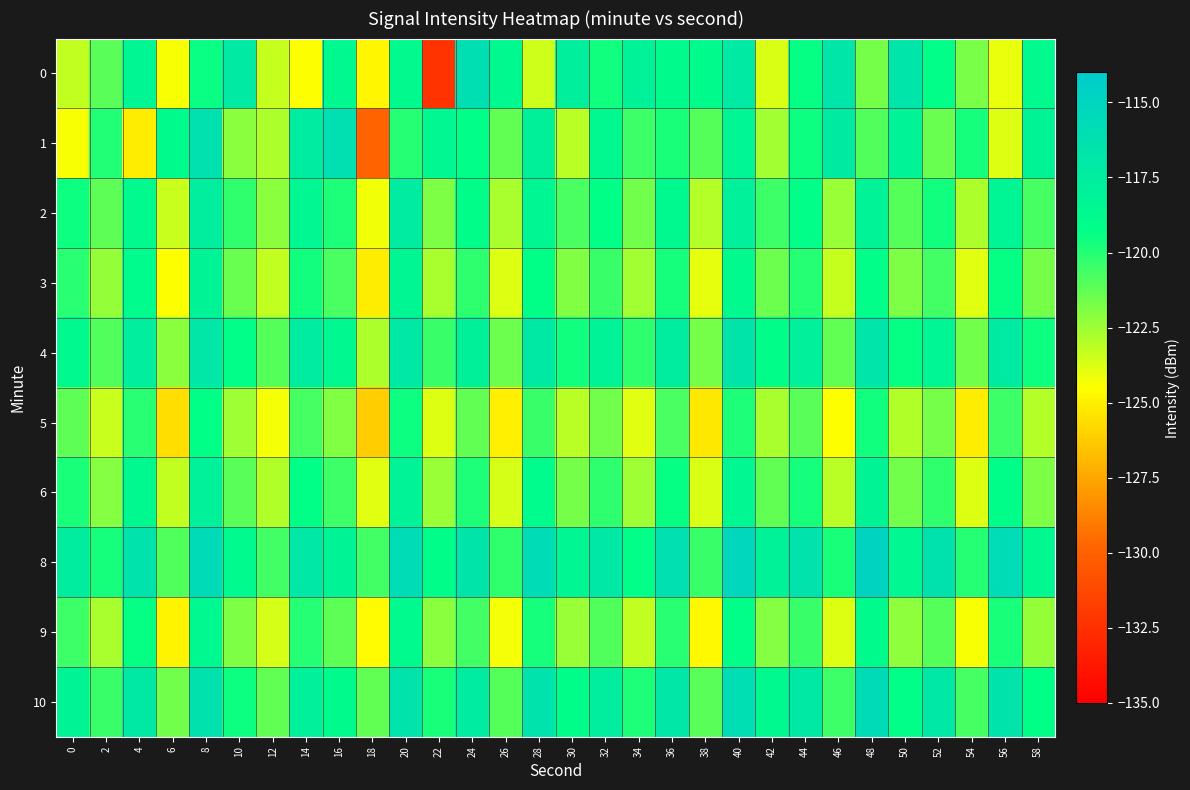

Reading left to right, transcribe all the data shown in this chart.

0: 0=-123.3	2=-121.1	4=-118.4	6=-124.4	8=-119.5	10=-117.1	12=-123.3	14=-124.5	16=-118.7	18=-124.8	20=-118.8	22=-132.3	24=-116.0	26=-118.7	28=-123.5	30=-117.6	32=-119.6	34=-118.0	36=-118.9	38=-118.9	40=-117.1	42=-123.7	44=-119.3	46=-116.8	48=-121.7	50=-116.7	52=-119.2	54=-121.8	56=-124.1	58=-118.8
1: 0=-124.4	2=-120.0	4=-125.1	6=-118.9	8=-116.2	10=-122.1	12=-122.8	14=-117.4	16=-116.1	18=-129.9	20=-120.0	22=-118.5	24=-119.2	26=-121.3	28=-117.8	30=-123.1	32=-118.7	34=-120.5	36=-119.8	38=-121.0	40=-118.3	42=-122.6	44=-119.5	46=-117.2	48=-120.9	50=-118.1	52=-121.4	54=-119.7	56=-123.8	58=-118.2
2: 0=-119.5	2=-121.2	4=-118.8	6=-123.4	8=-117.6	10=-120.3	12=-122.1	14=-118.5	16=-119.9	18=-124.2	20=-117.3	22=-121.8	24=-119.1	26=-122.7	28=-118.4	30=-120.8	32=-119.3	34=-121.6	36=-118.7	38=-123.0	40=-117.9	42=-120.5	44=-119.2	46=-122.4	48=-118.1	50=-121.0	52=-119.6	54=-122.8	56=-118.3	58=-120.7
3: 0=-120.1	2=-122.3	4=-119.0	6=-124.5	8=-118.2	10=-121.4	12=-123.2	14=-119.6	16=-120.8	18=-125.1	20=-118.4	22=-122.7	24=-120.2	26=-123.8	28=-119.3	30=-121.9	32=-120.4	34=-122.6	36=-119.7	38=-124.0	40=-118.8	42=-121.5	44=-120.0	46=-123.3	48=-119.2	50=-121.8	52=-120.6	54=-123.9	56=-119.4	58=-121.7
4: 0=-118.7	2=-120.9	4=-117.6	6=-122.1	8=-116.8	10=-119.2	12=-121.0	14=-117.4	16=-118.6	18=-122.8	20=-116.9	22=-120.4	24=-117.8	26=-121.5	28=-117.1	30=-119.6	32=-118.1	34=-120.2	36=-117.5	38=-121.7	40=-116.6	42=-119.1	44=-117.7	46=-121.3	48=-116.7	50=-119.4	52=-118.3	54=-121.6	56=-117.2	58=-119.5
5: 0=-121.2	2=-123.4	4=-120.1	6=-125.6	8=-119.3	10=-122.5	12=-124.3	14=-120.7	16=-121.9	18=-126.2	20=-119.5	22=-123.8	24=-121.3	26=-125.0	28=-120.4	30=-123.1	32=-121.6	34=-123.9	36=-120.8	38=-125.3	40=-119.9	42=-122.7	44=-121.1	46=-124.5	48=-119.6	50=-122.9	52=-121.7	54=-125.1	56=-120.5	58=-123.0
6: 0=-119.8	2=-122.0	4=-118.7	6=-123.2	8=-117.9	10=-121.1	12=-122.9	14=-119.3	16=-120.5	18=-123.9	20=-118.1	22=-122.4	24=-119.9	26=-123.6	28=-119.0	30=-121.7	32=-120.2	34=-122.5	36=-119.4	38=-123.7	40=-118.5	42=-121.3	44=-119.7	46=-123.1	48=-118.2	50=-121.6	52=-120.3	54=-123.8	56=-119.1	58=-121.8
8: 0=-117.5	2=-119.7	4=-116.4	6=-120.9	8=-115.6	10=-118.8	12=-120.6	14=-117.0	16=-118.2	18=-120.6	20=-115.8	22=-119.1	24=-116.6	26=-120.3	28=-115.7	30=-118.4	32=-116.9	34=-119.2	36=-116.1	38=-120.4	40=-115.2	42=-118.0	44=-116.4	46=-119.8	48=-114.9	50=-118.5	52=-116.3	54=-120.0	56=-115.8	58=-118.6
9: 0=-120.5	2=-122.7	4=-119.4	6=-124.9	8=-118.6	10=-121.8	12=-123.6	14=-120.0	16=-121.2	18=-124.6	20=-118.8	22=-122.1	24=-120.6	26=-124.3	28=-119.7	30=-122.4	32=-120.9	34=-123.2	36=-120.1	38=-124.7	40=-119.2	42=-122.0	44=-120.4	46=-123.8	48=-118.9	50=-122.2	52=-121.0	54=-124.4	56=-119.8	58=-122.3
10: 0=-118.2	2=-120.4	4=-117.1	6=-121.6	8=-116.3	10=-119.5	12=-121.3	14=-117.7	16=-118.9	18=-121.3	20=-116.5	22=-119.8	24=-117.3	26=-121.0	28=-116.4	30=-119.1	32=-117.6	34=-119.9	36=-116.8	38=-121.1	40=-115.9	42=-118.7	44=-117.1	46=-120.5	48=-115.6	50=-119.2	52=-117.0	54=-120.7	56=-116.5	58=-119.3